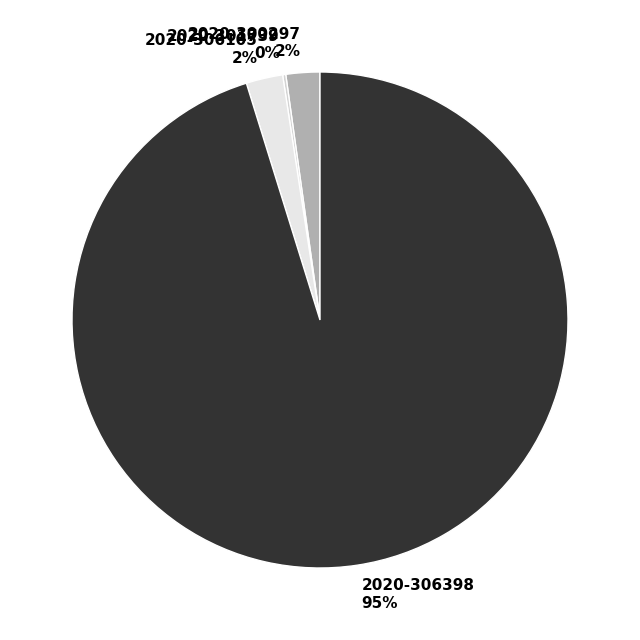

The 2020-306105 slice represents 11% of the pie. True or false?

False